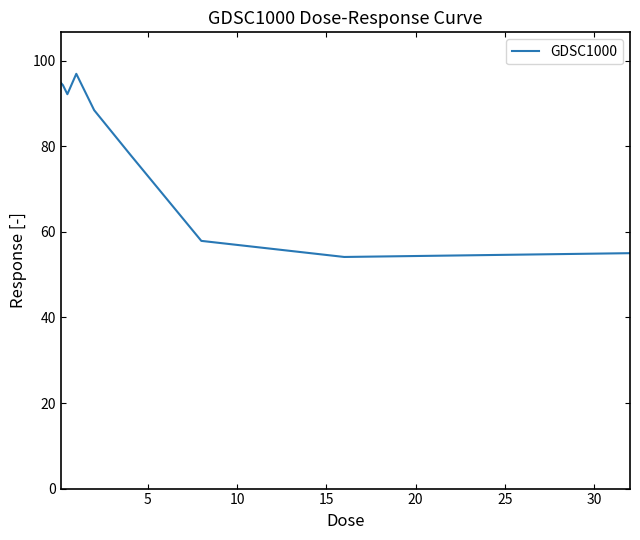

What is the maximum value shown in the chart?

96.9